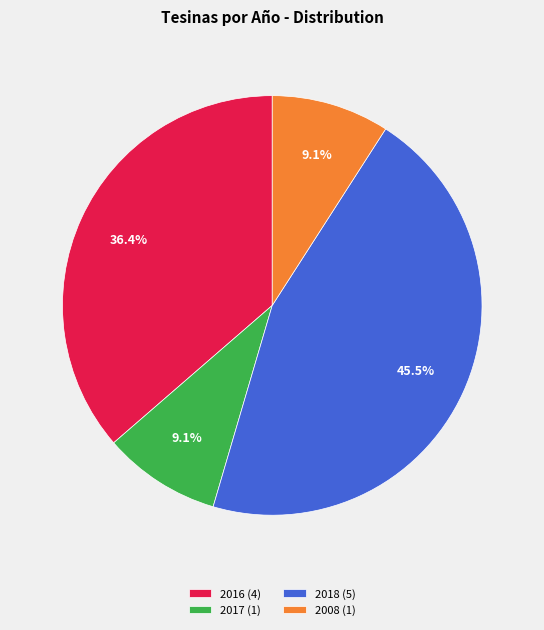

What portion of the pie excludes 2017 (1)?

90.9%